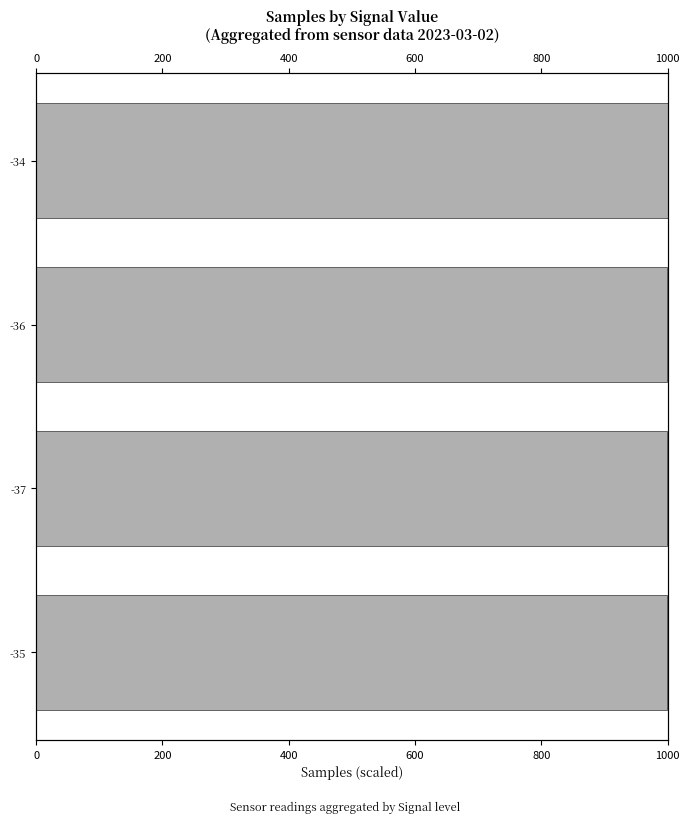

Reading left to right, what are all the values shown in this chart?

1000.0	999.1	998.7	998.2